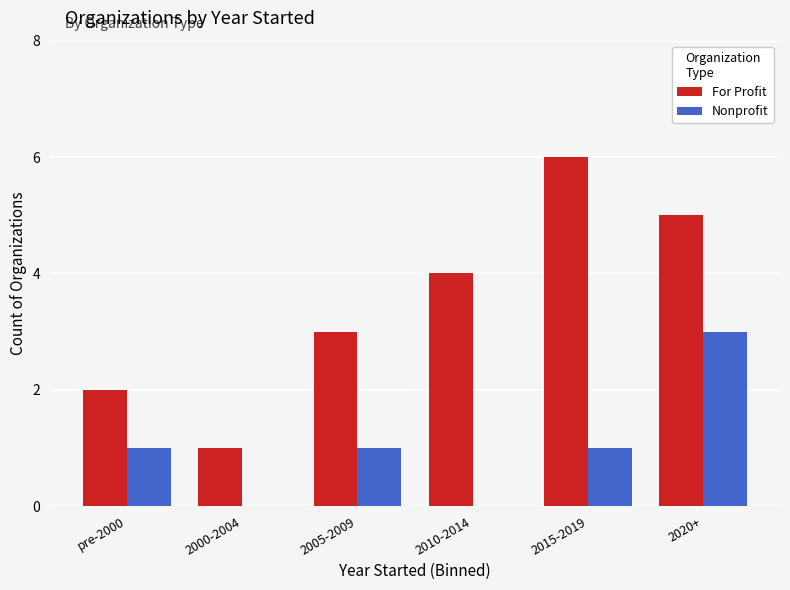

What is the sum of all Nonprofit values?

6